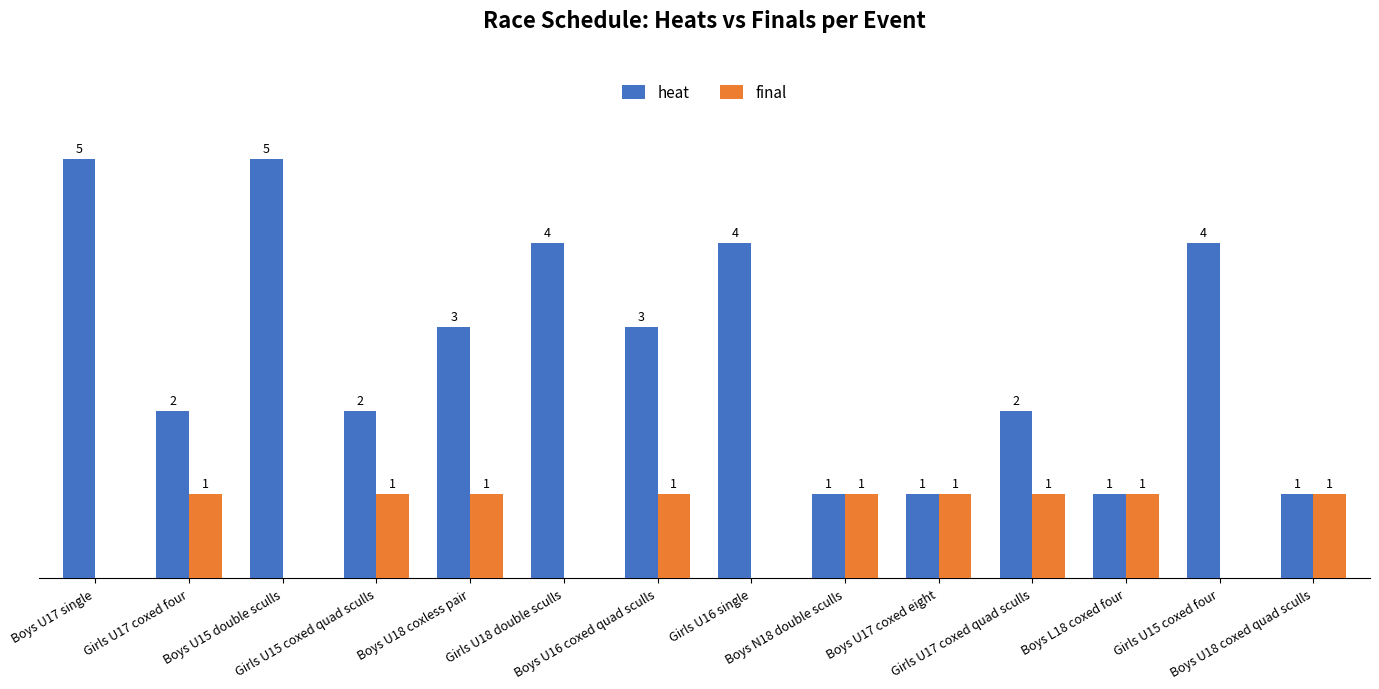

Count the number of categories in the chart.

14